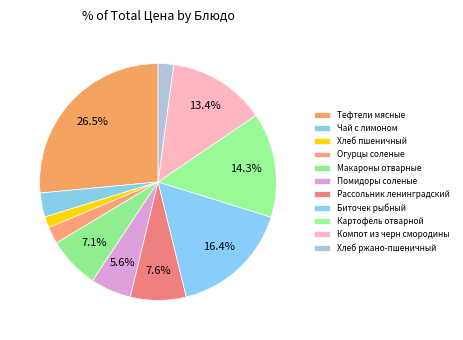

To the nearest percent, what percentage of the pie is Хлеб пшеничный?

2%